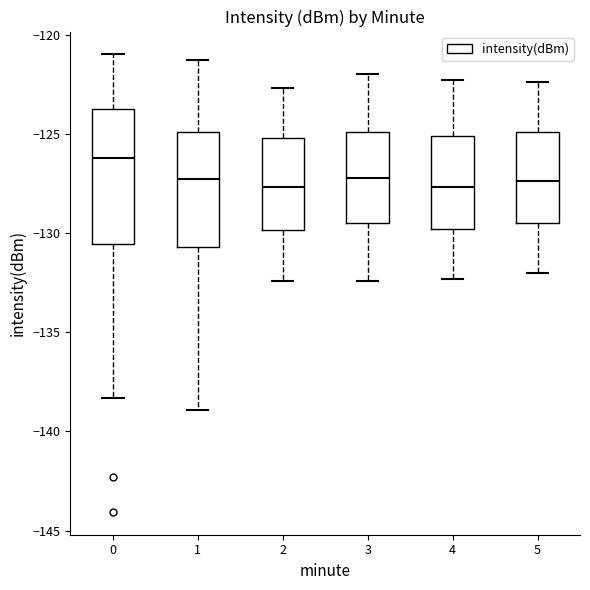

Reading left to right, transcribe this box plot: for each box, give where its median line is, the range the box spans, and where its two whiskers end, as read against the y-axis. The values are not printed on the chart, so give them approximately, as read against the axis.

0: median -126.0, box -130.5 to -124.0, whiskers -138.5 to -121.0
1: median -127.0, box -130.5 to -125.0, whiskers -139.0 to -121.5
2: median -127.5, box -130.0 to -125.0, whiskers -132.5 to -122.5
3: median -127.0, box -129.5 to -125.0, whiskers -132.5 to -122.0
4: median -127.5, box -130.0 to -125.0, whiskers -132.5 to -122.5
5: median -127.5, box -129.5 to -125.0, whiskers -132.0 to -122.5